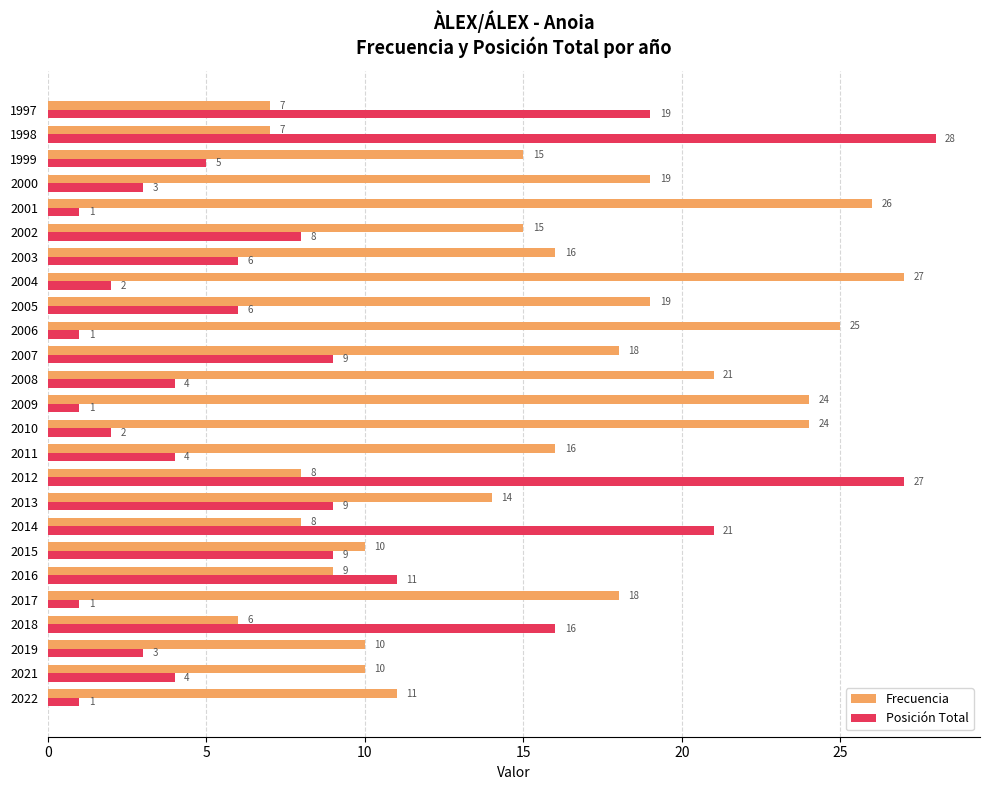

Which category has the highest value in the Frecuencia series?

2004